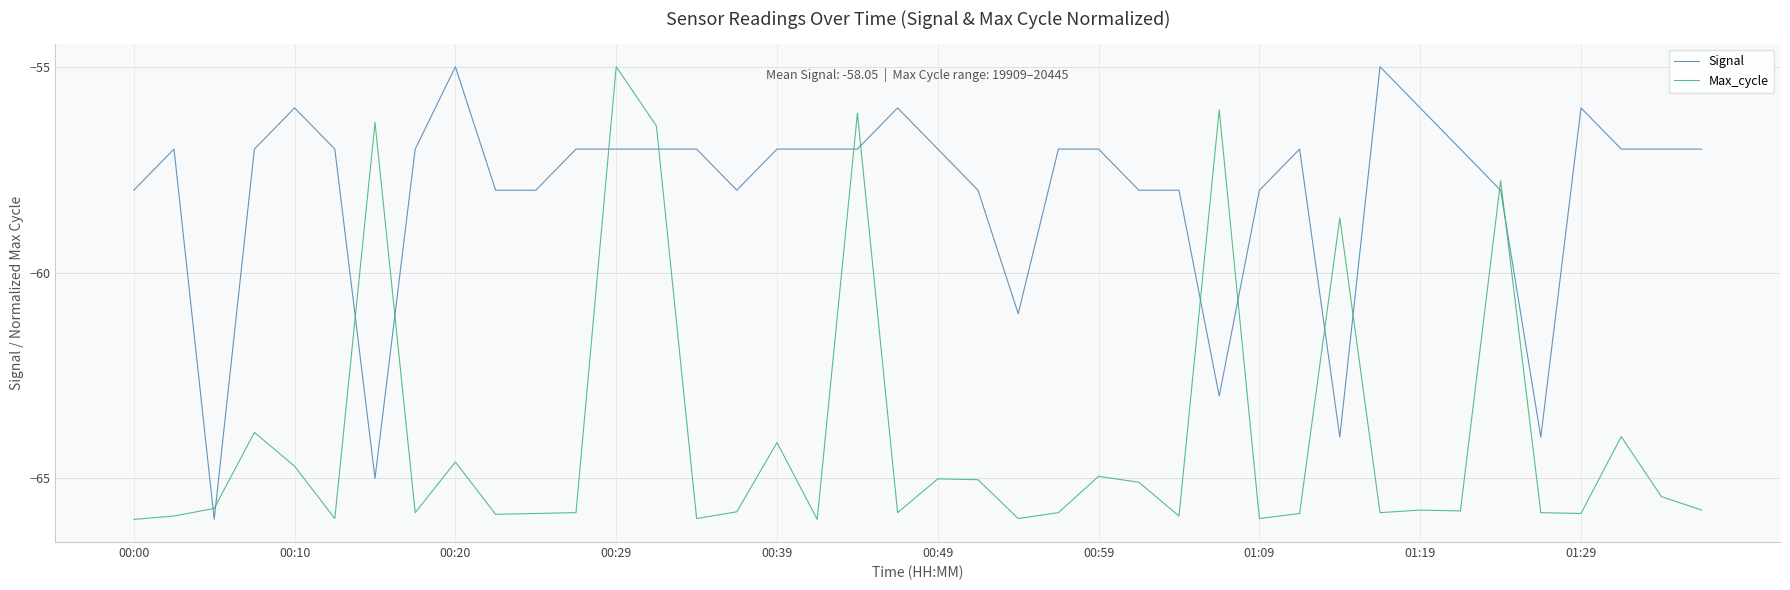

Which series has the largest total across all categories?

Signal